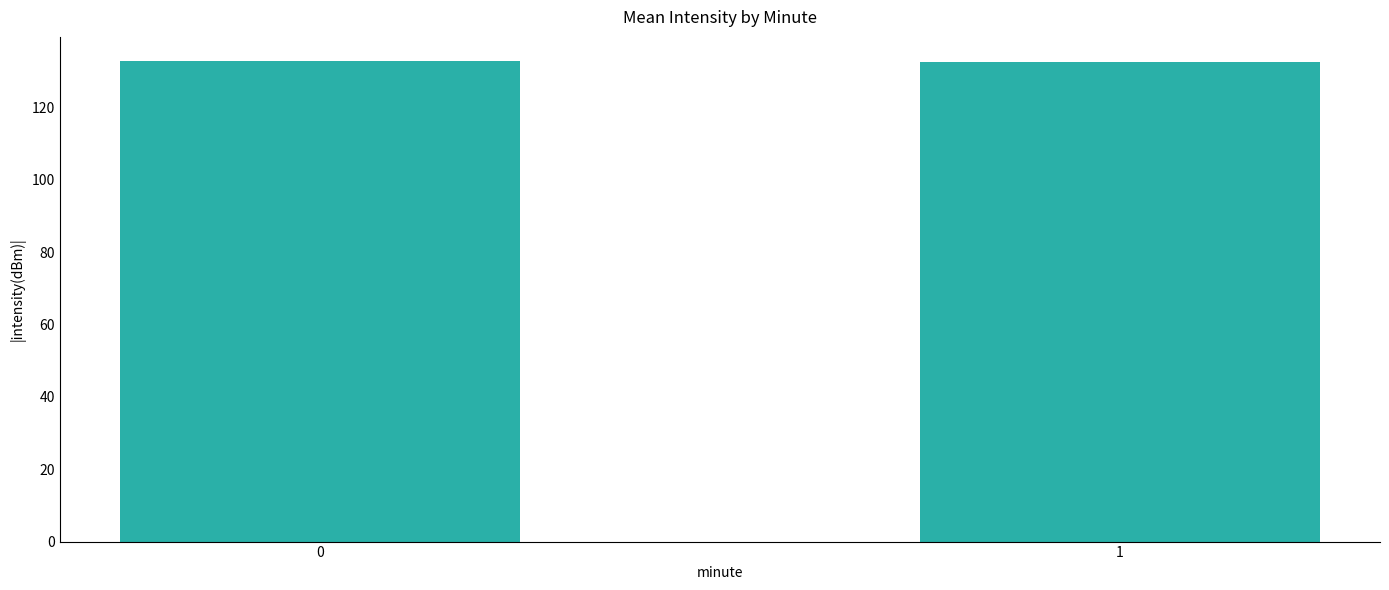

The chart shows a value of 132.9 at 0. True or false?

True